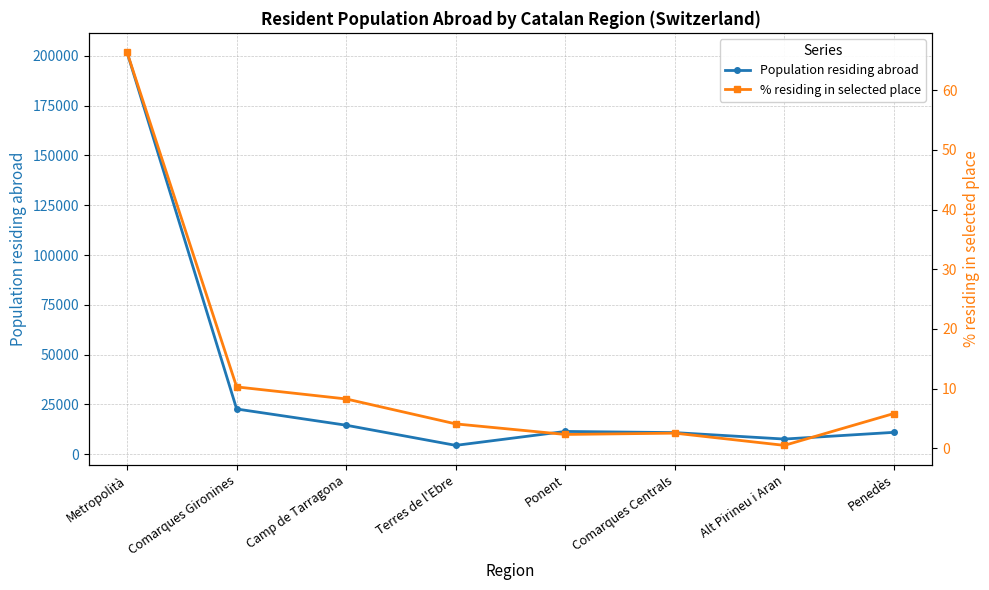

True or false: % residing in selected place has a value of 34.5 at Metropolità.

False